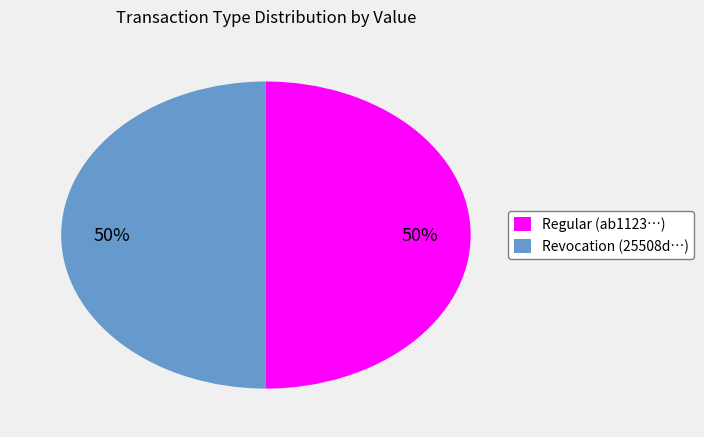

Approximately how many times larger is the value at Regular (ab1123…) compared to Revocation (25508d…)?

1.0